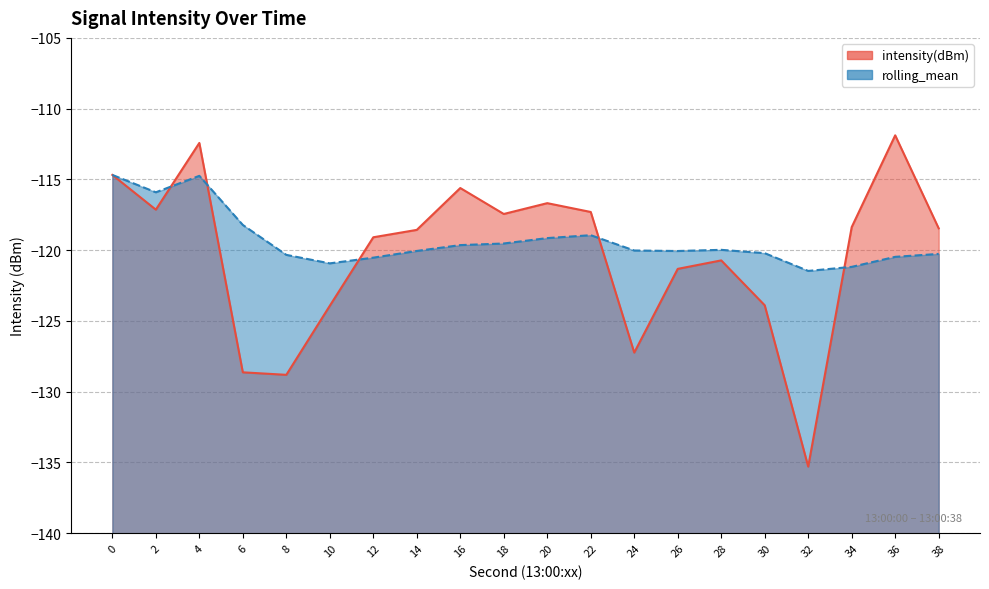

The value of intensity(dBm) at 4 is -191.2. True or false?

False